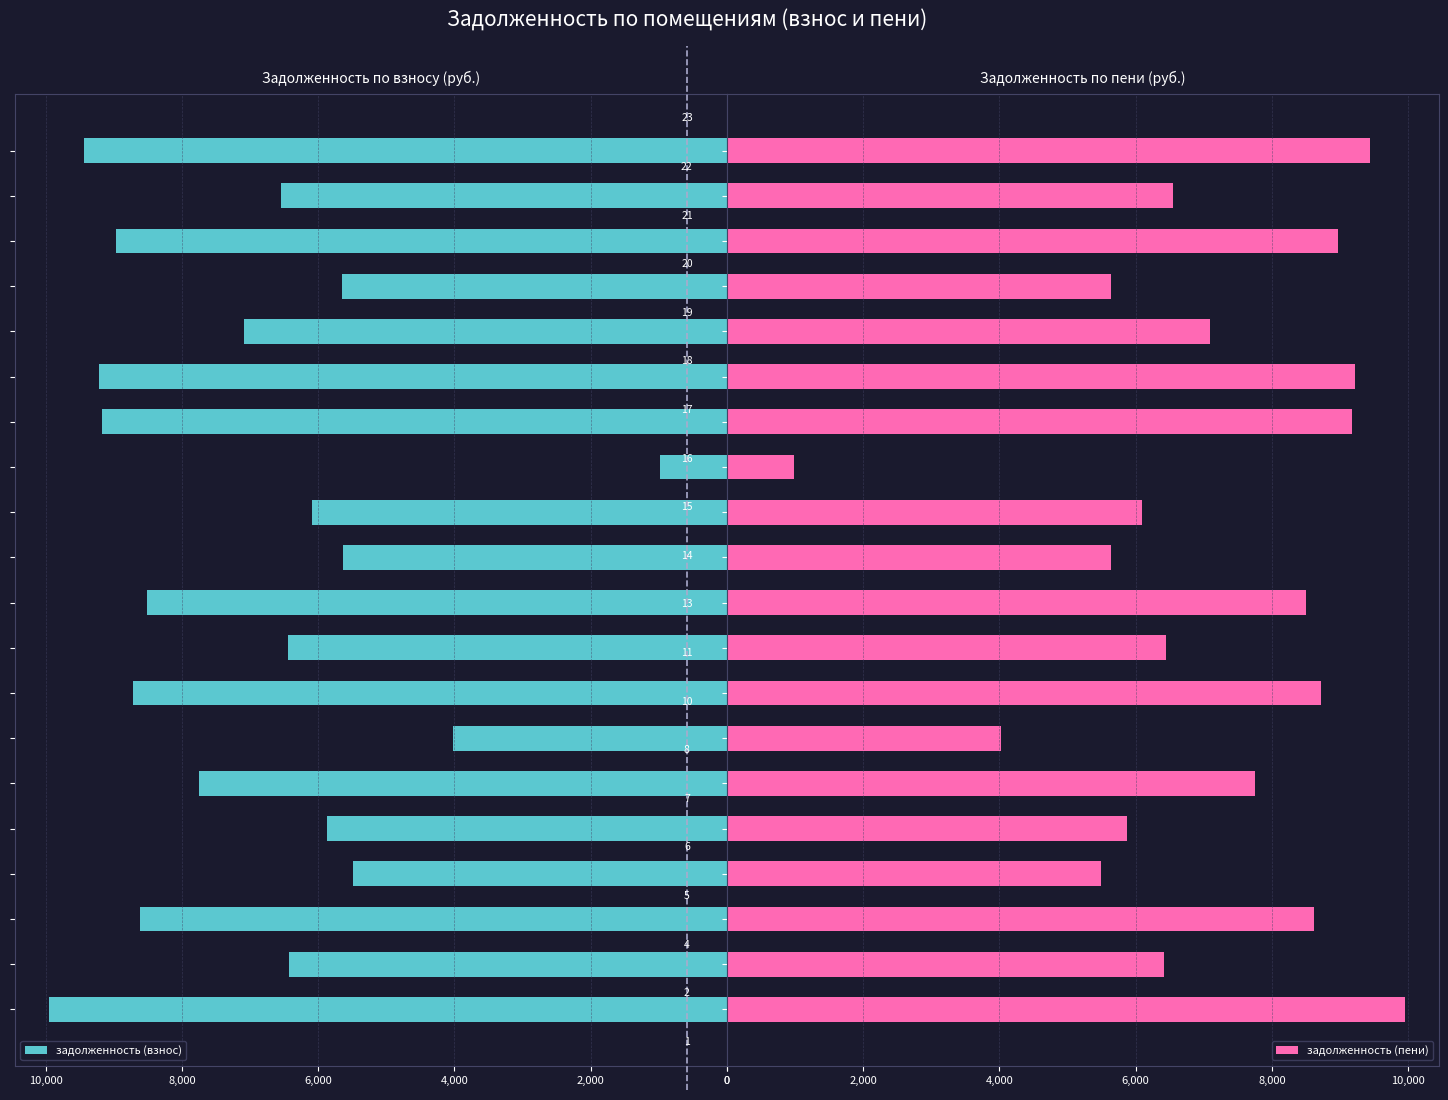

Read the задолженность (пени) value at 6,000.

5486.8